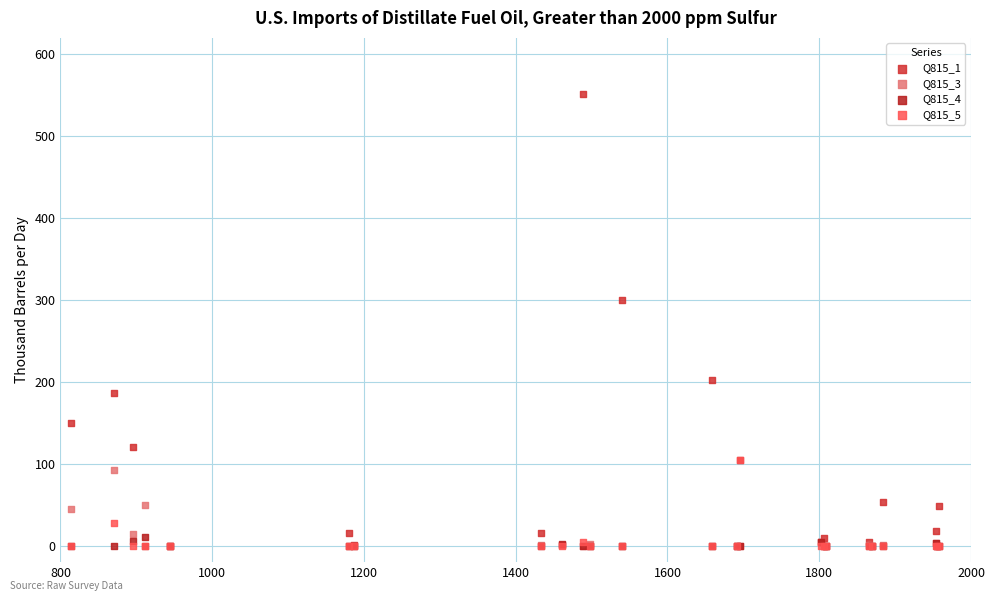

Which series has the largest Y range (max minus min)?

Q815_1